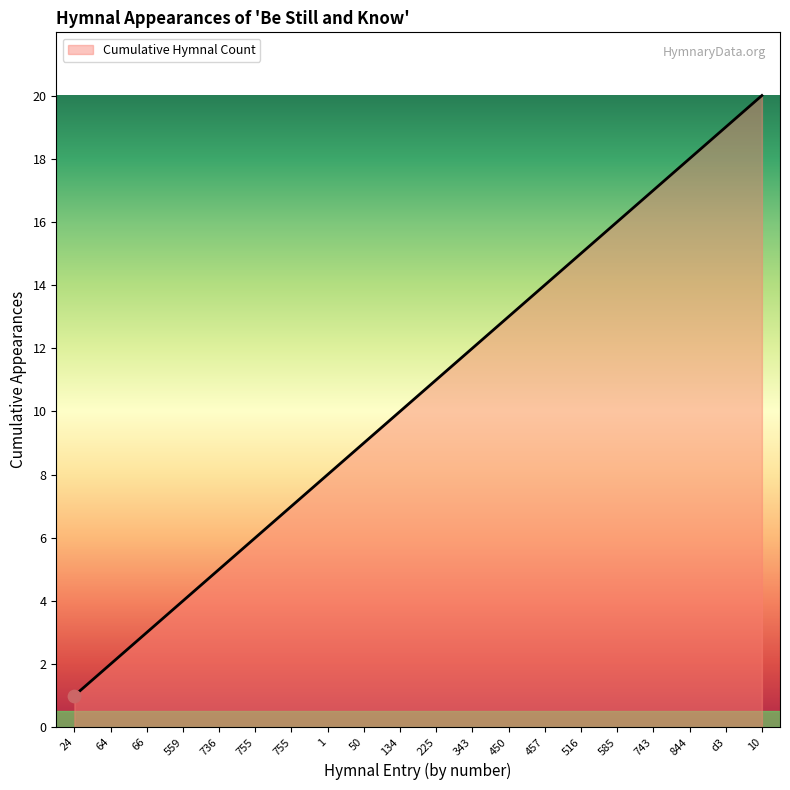

What is the change in value from 559 to 755?

+3